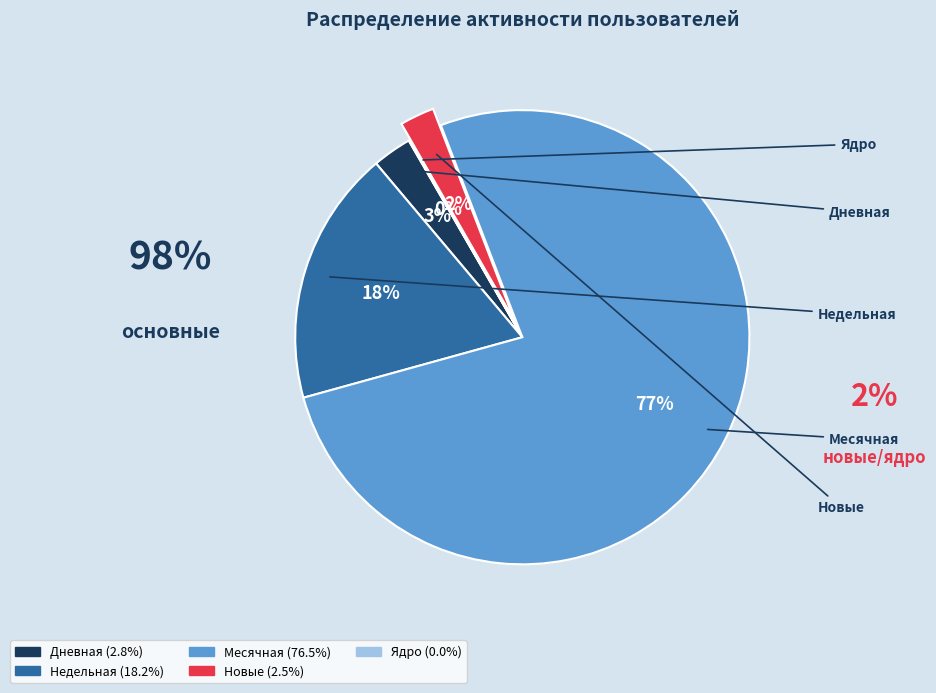

Between Месячная and Новые, which is larger?

Месячная